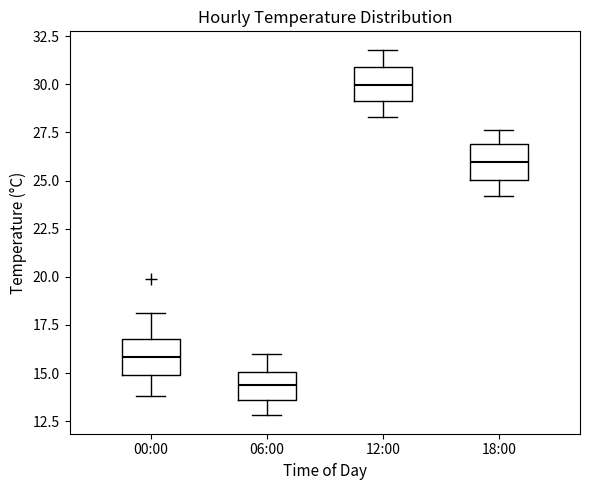

Reading left to right, transcribe this box plot: for each box, give where its median line is, the range the box spans, and where its two whiskers end, as read against the y-axis. The values are not printed on the chart, so give them approximately, as read against the axis.

00:00: median 16.0, box 15.0 to 17.0, whiskers 14.0 to 18.0
06:00: median 14.5, box 13.5 to 15.0, whiskers 13.0 to 16.0
12:00: median 30.0, box 29.0 to 31.0, whiskers 28.5 to 32.0
18:00: median 26.0, box 25.0 to 27.0, whiskers 24.0 to 27.5